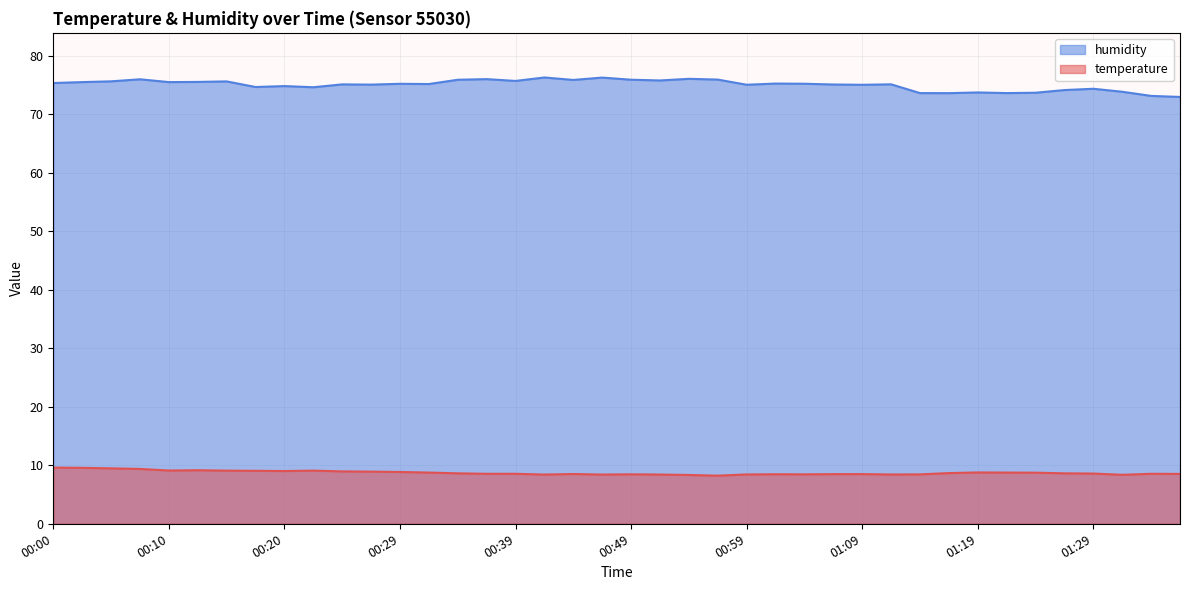

Is it true that temperature equals 9.4 at 00:07?

True